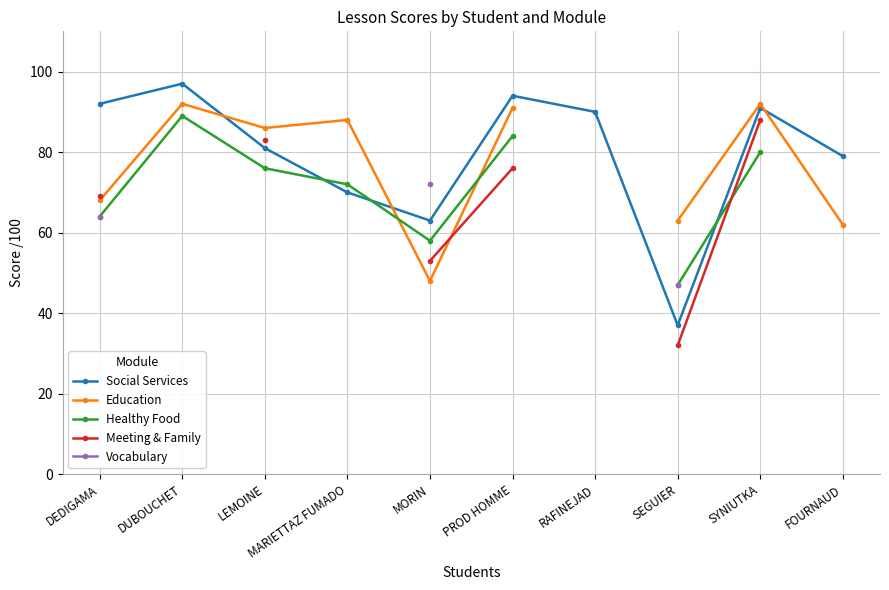

At which category does Social Services reach its first local valley?

MORIN